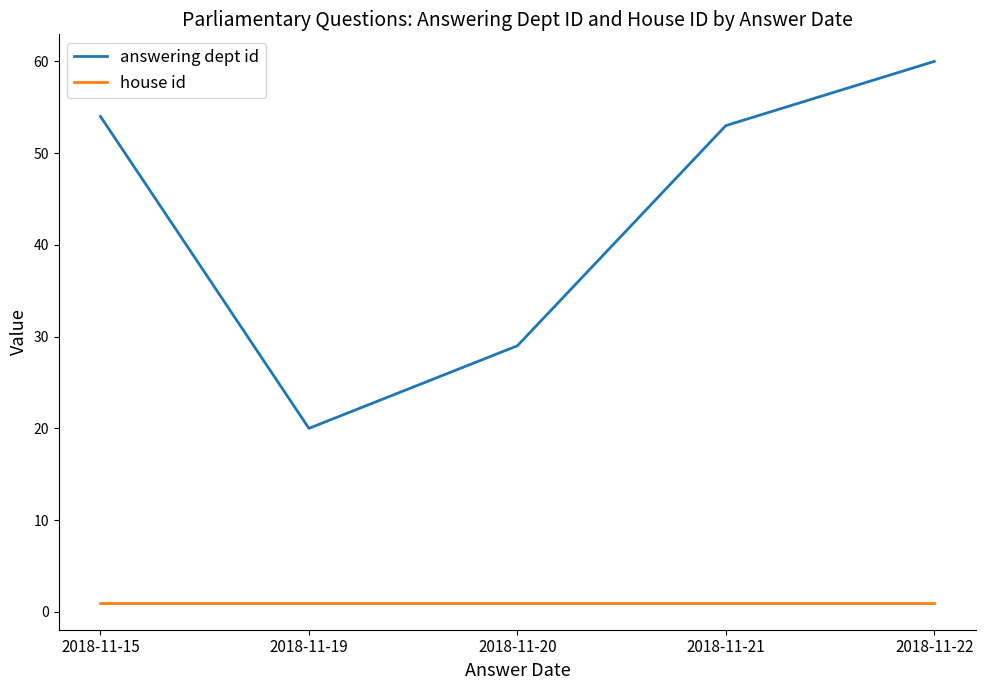

How many distinct data groups are displayed?

2